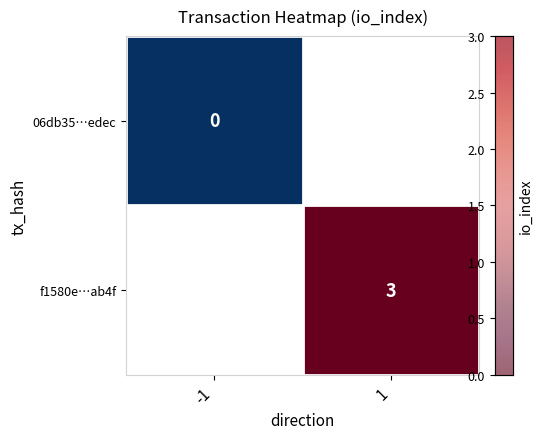

List the series in order of their overall mean, lowest first.

06db35…edec, f1580e…ab4f